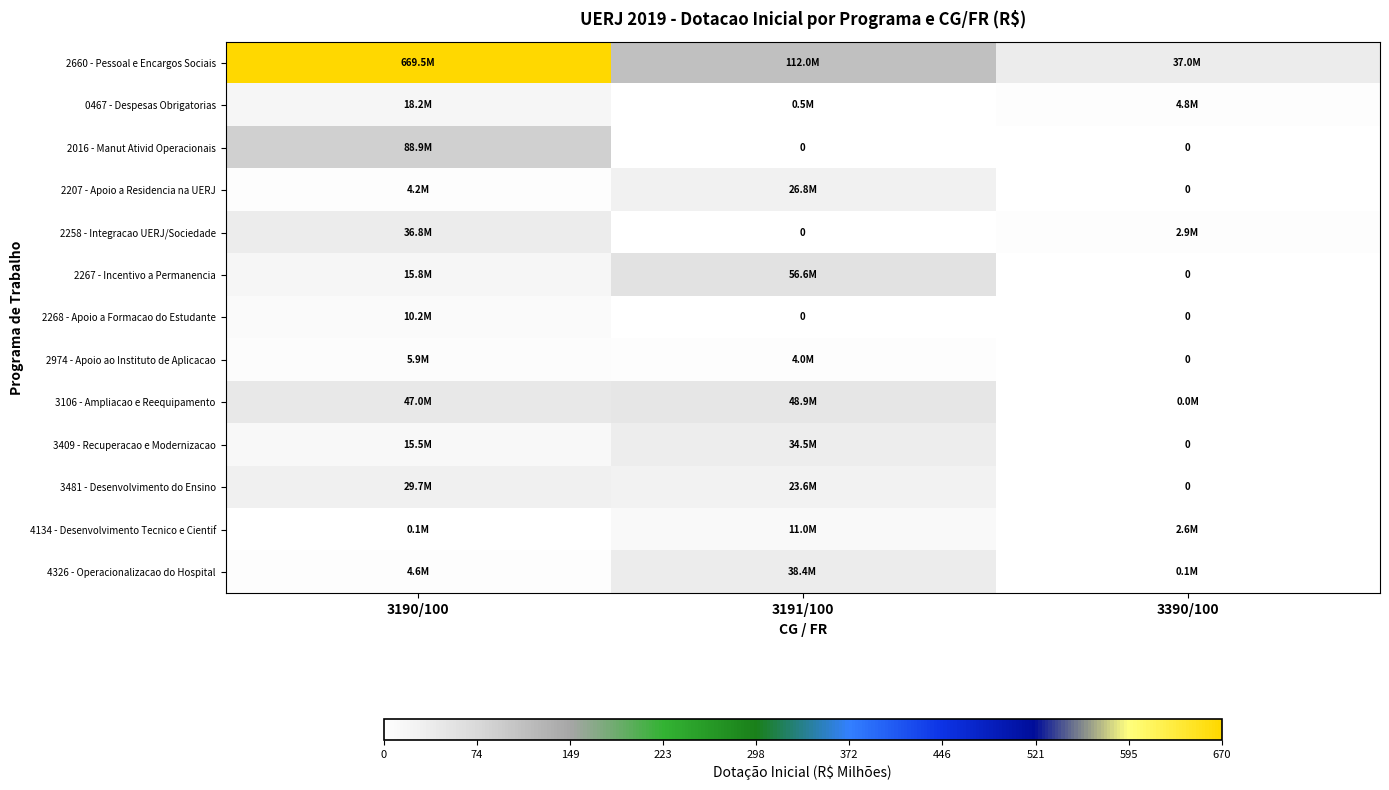

What is the total value across all series at 3390/100?

47.4